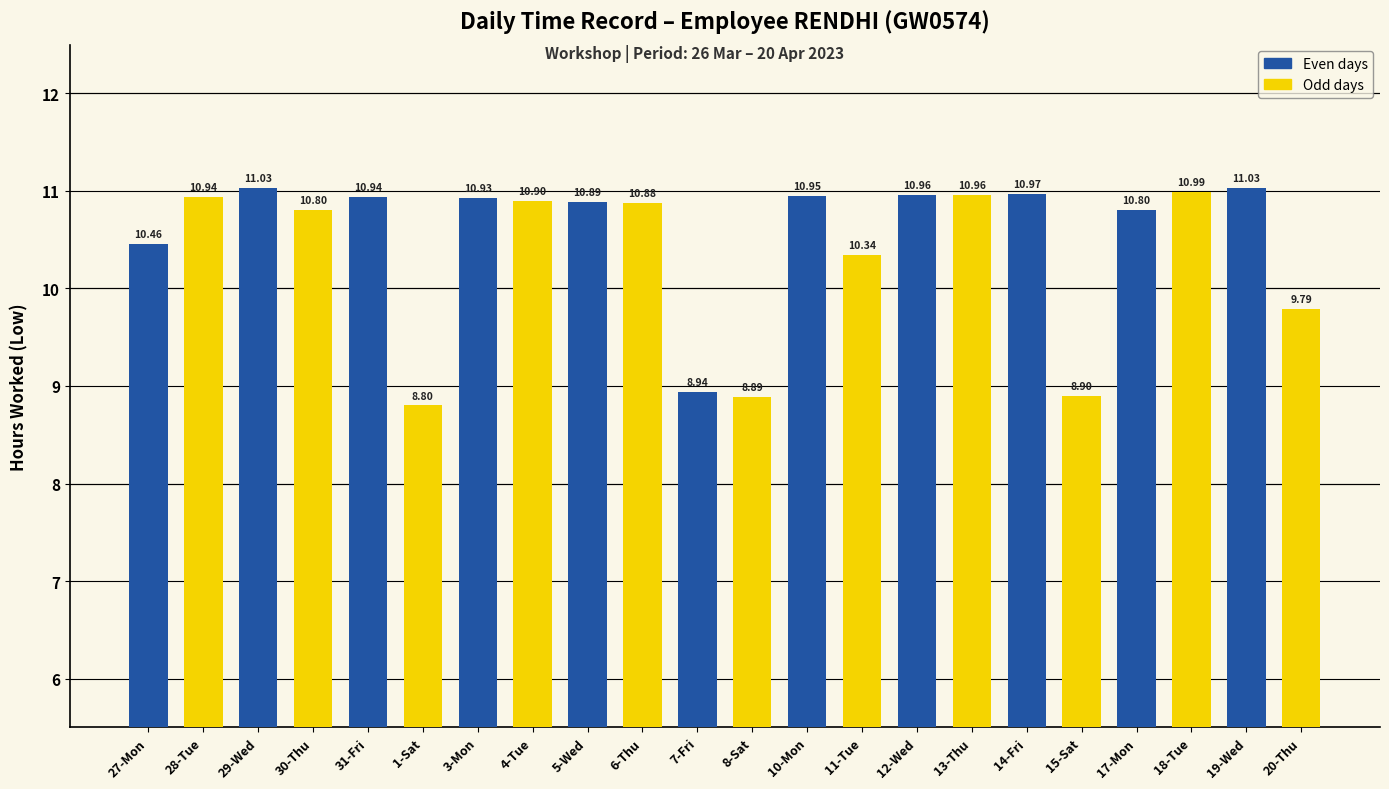

What is the difference between the maximum and second lowest values?

2.1